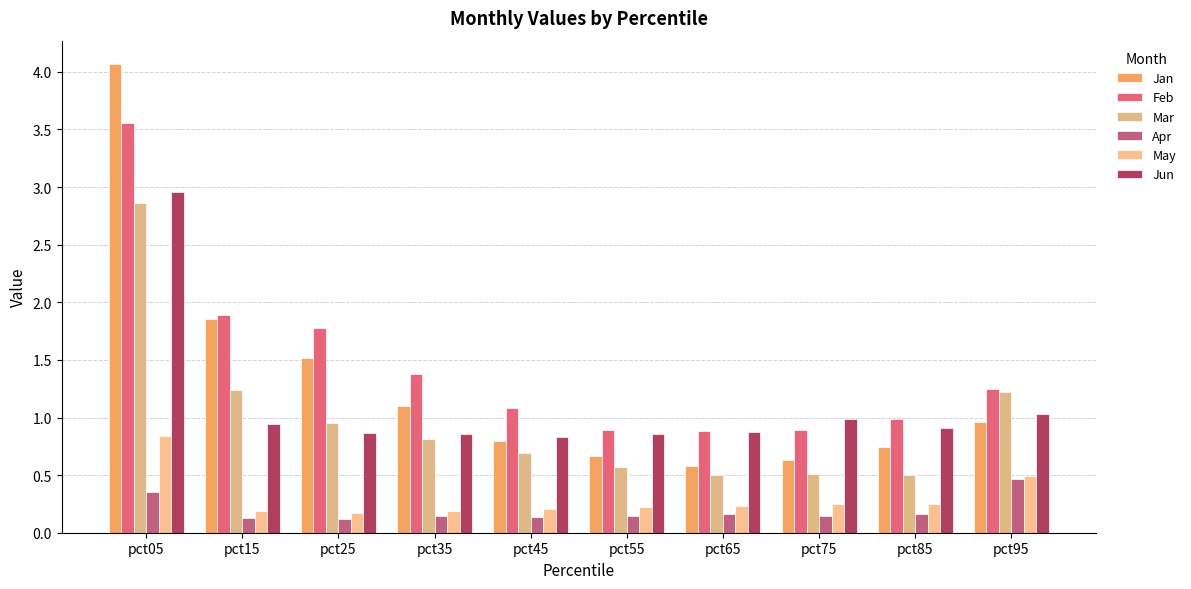

Reading right to left, list all the values displayed in this chart.

Jan: pct95=1.0	pct85=0.7	pct75=0.6	pct65=0.6	pct55=0.7	pct45=0.8	pct35=1.1	pct25=1.5	pct15=1.9	pct05=4.1
Feb: pct95=1.2	pct85=1.0	pct75=0.9	pct65=0.9	pct55=0.9	pct45=1.1	pct35=1.4	pct25=1.8	pct15=1.9	pct05=3.6
Mar: pct95=1.2	pct85=0.5	pct75=0.5	pct65=0.5	pct55=0.6	pct45=0.7	pct35=0.8	pct25=1.0	pct15=1.2	pct05=2.9
Apr: pct95=0.5	pct85=0.2	pct75=0.1	pct65=0.2	pct55=0.1	pct45=0.1	pct35=0.1	pct25=0.1	pct15=0.1	pct05=0.4
May: pct95=0.5	pct85=0.3	pct75=0.2	pct65=0.2	pct55=0.2	pct45=0.2	pct35=0.2	pct25=0.2	pct15=0.2	pct05=0.8
Jun: pct95=1.0	pct85=0.9	pct75=1.0	pct65=0.9	pct55=0.9	pct45=0.8	pct35=0.9	pct25=0.9	pct15=0.9	pct05=3.0